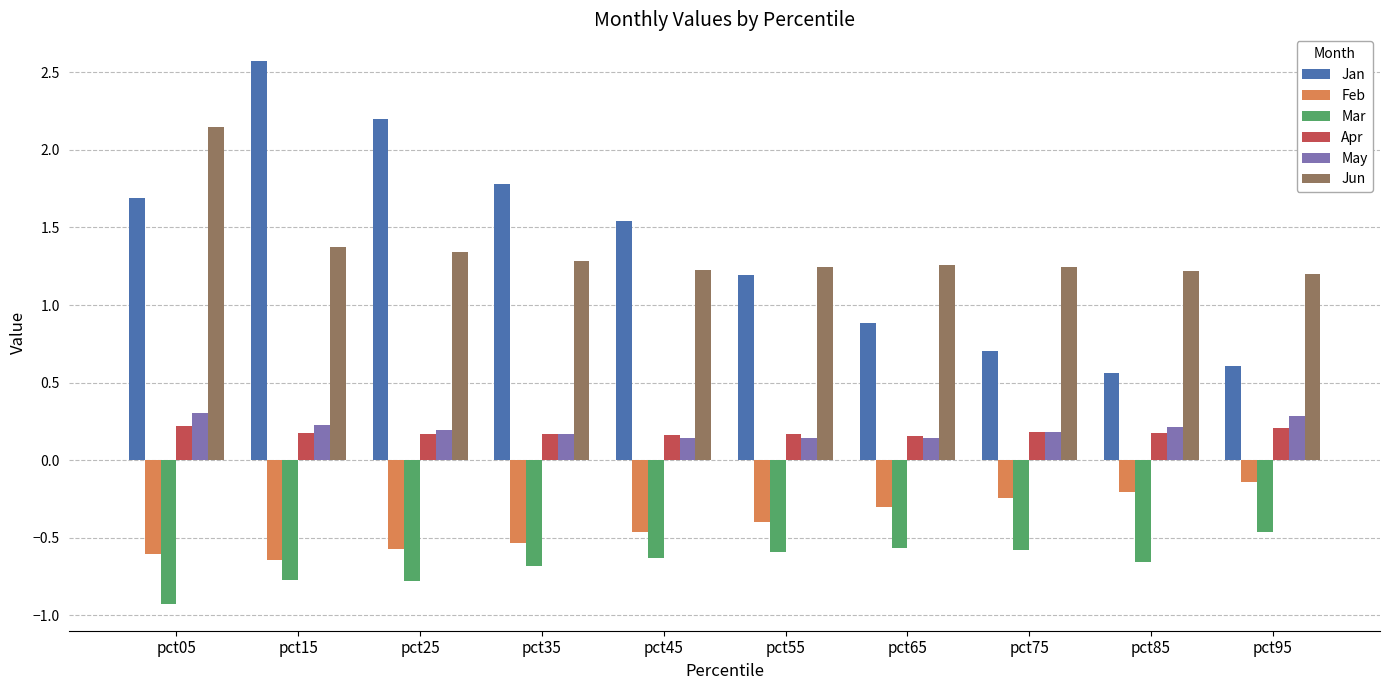

What is the value of the Feb bar at the 5th from the left?

-0.5